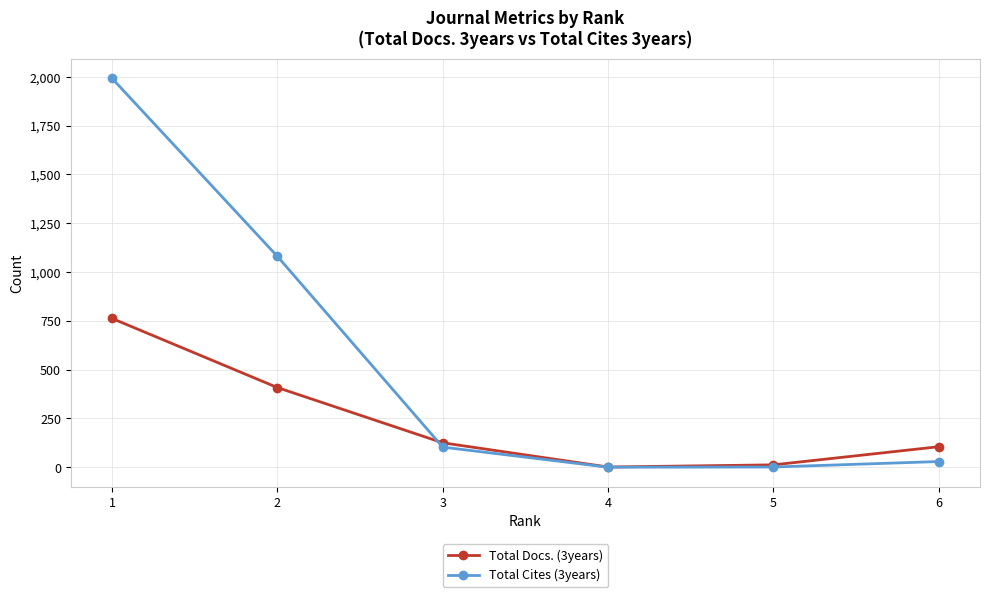

Which series has the widest spread of values?

Total Cites (3years)